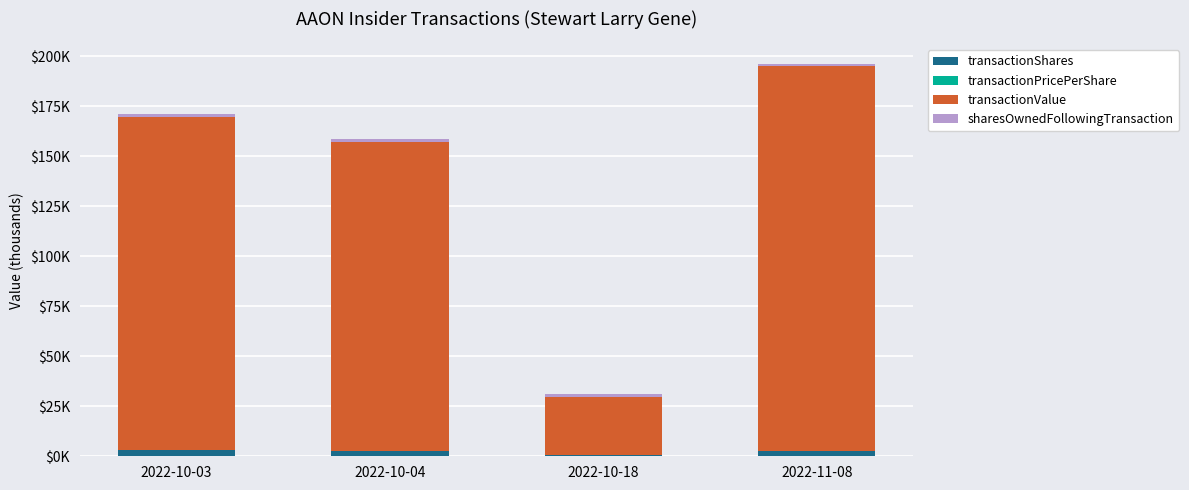

Which series has the widest spread of values?

transactionValue